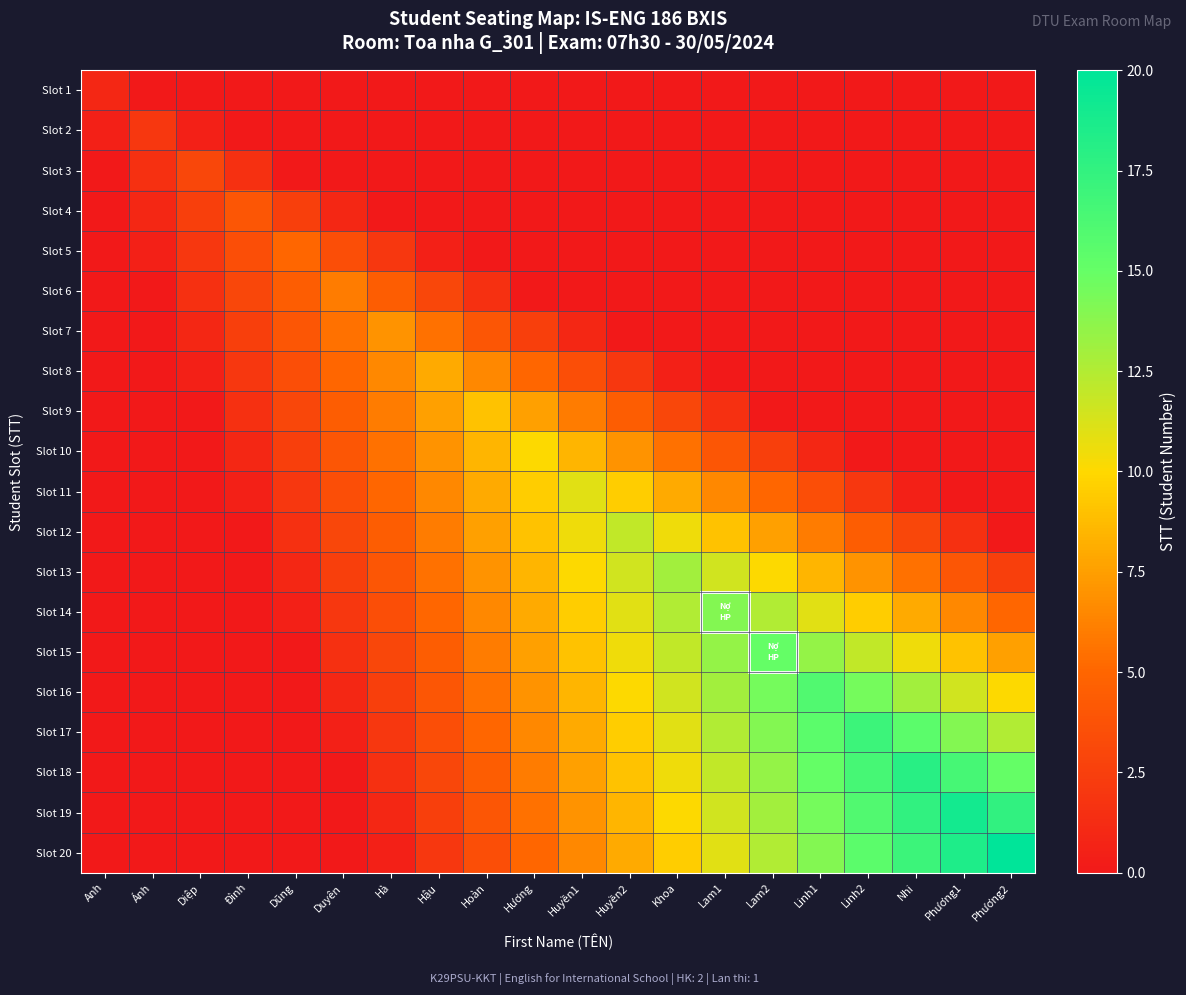

Which series has the largest range (max minus min)?

Slot 20